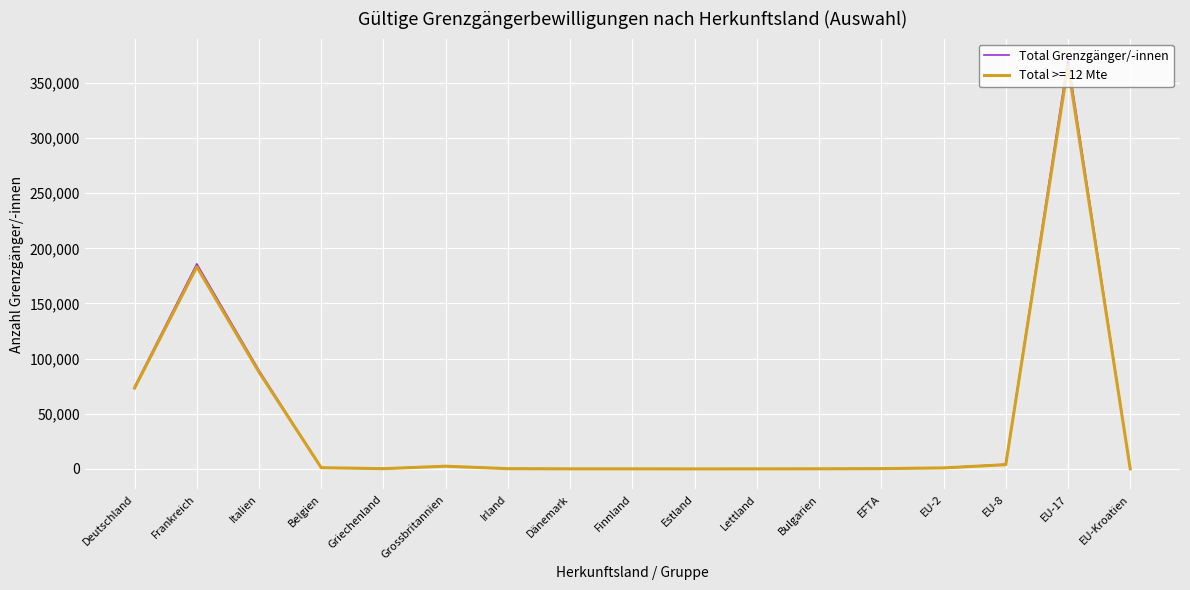

Is the value of Total >= 12 Mte at Lettland greater than the value of Total Grenzgänger/-innen at Deutschland?

No